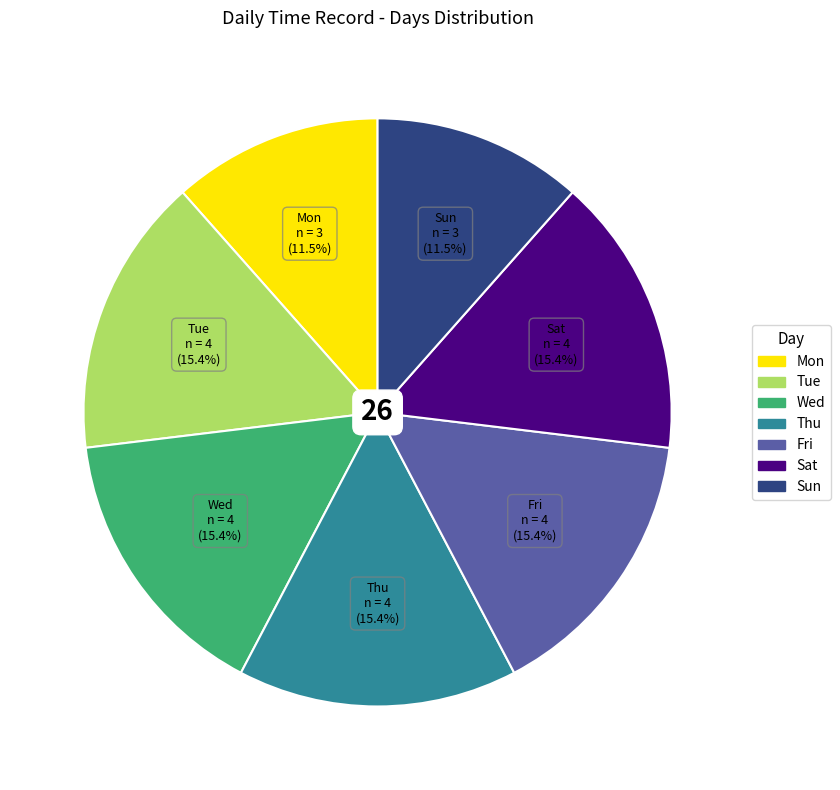

Is Wed the majority of the pie?

No